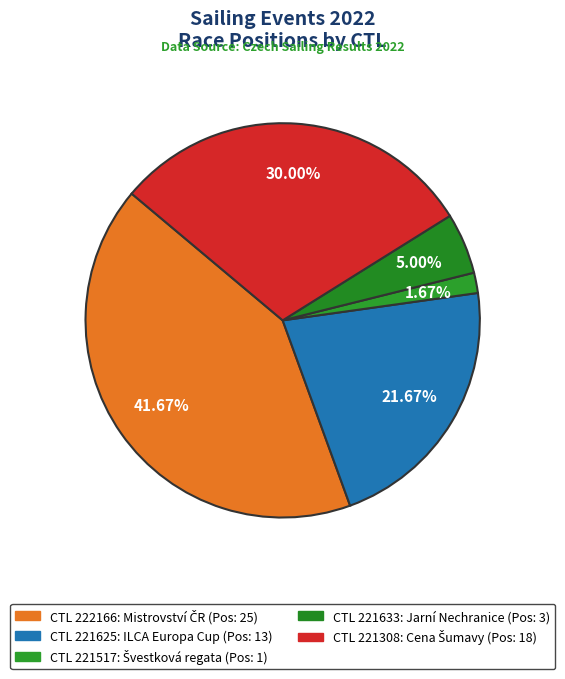

Which category has the biggest portion of the pie?

222166